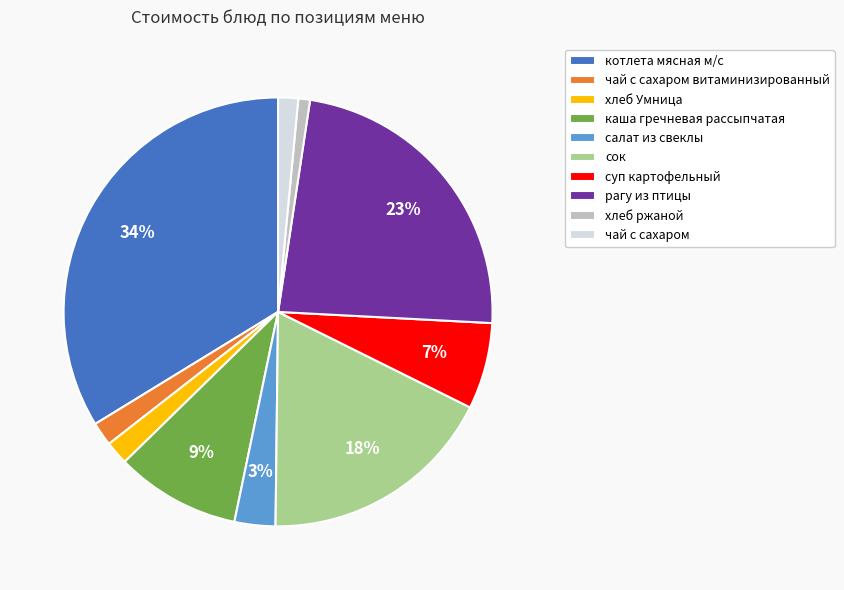

What percentage is the салат из свеклы slice, to the nearest percent?

3%